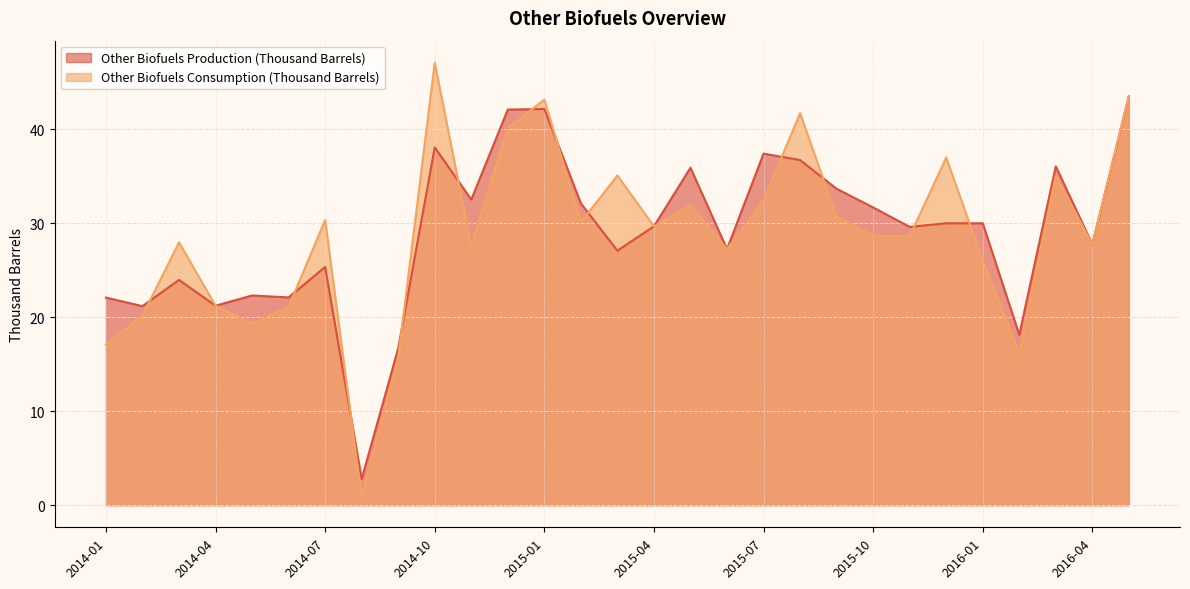

What is the difference between the Other Biofuels Consumption (Thousand Barrels) values at 2014-12 and 2016-03?

5.0